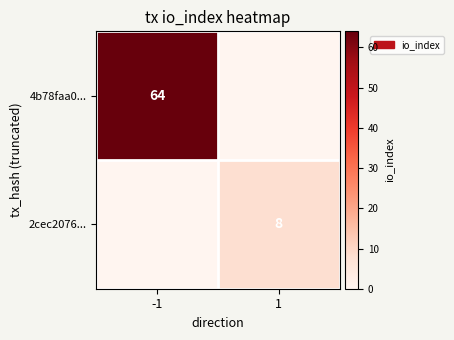

True or false: 4b78faa0... has a value of 64 at -1.

True